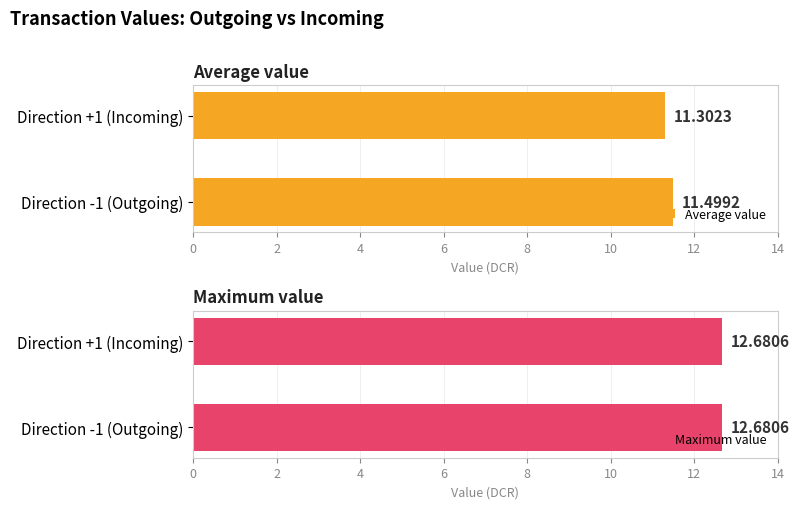

Rank the categories by Average value value from lowest to highest.

Direction +1 (Incoming), Direction -1 (Outgoing)